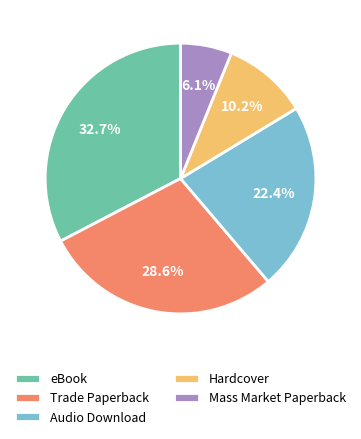

How many segments does this pie chart have?

5